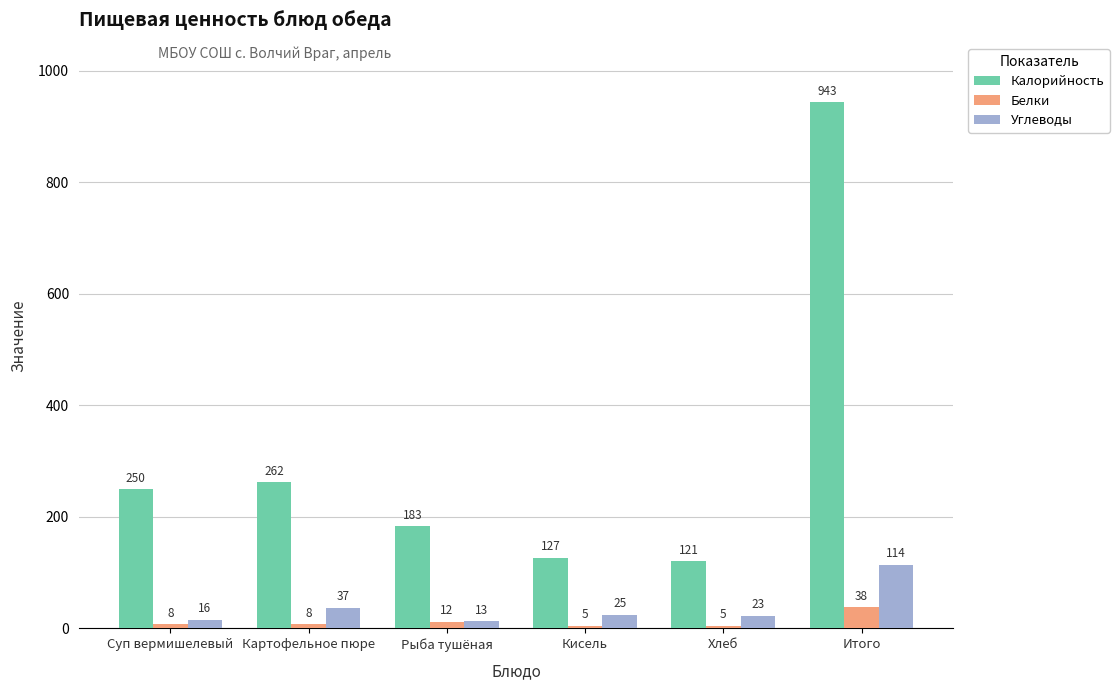

Reading left to right, extract all data points from this chart.

Калорийность: 250	262	183	127	121	943
Белки: 8	8	12	5	5	38
Углеводы: 16	37	13	25	23	114